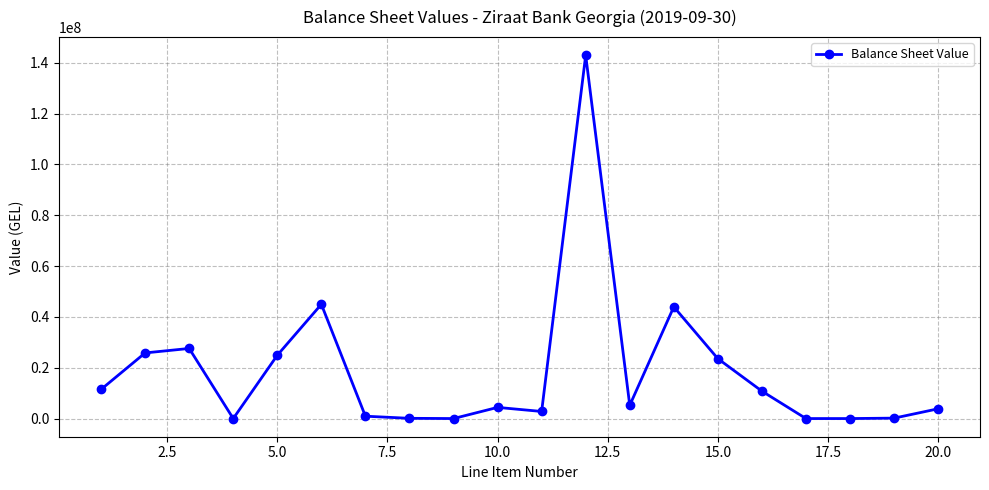

Does the chart have visible grid lines?

Yes